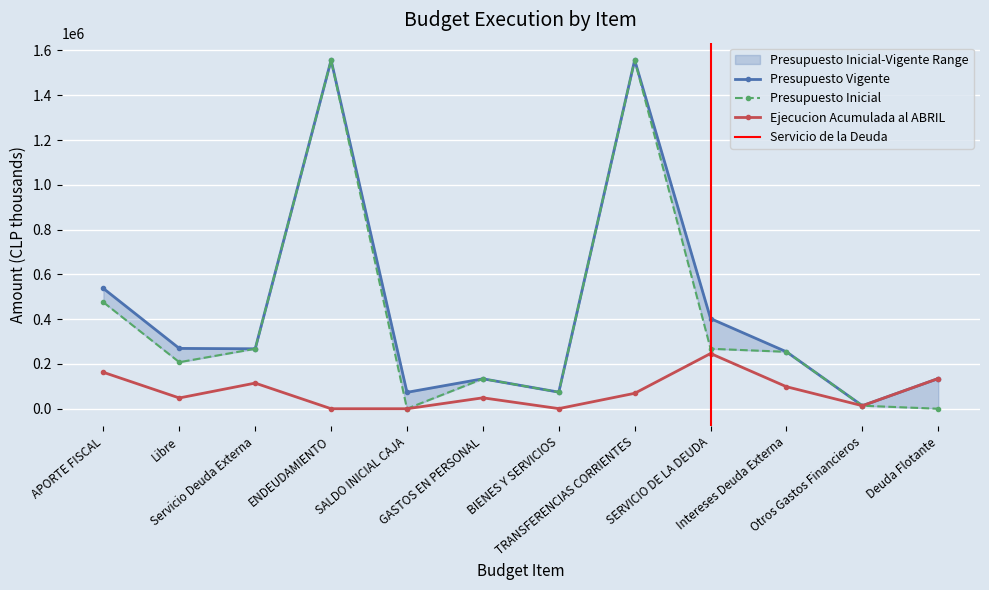

Is the value of Ejecucion Acumulada al ABRIL at ENDEUDAMIENTO greater than the value of Presupuesto Vigente at ENDEUDAMIENTO?

No